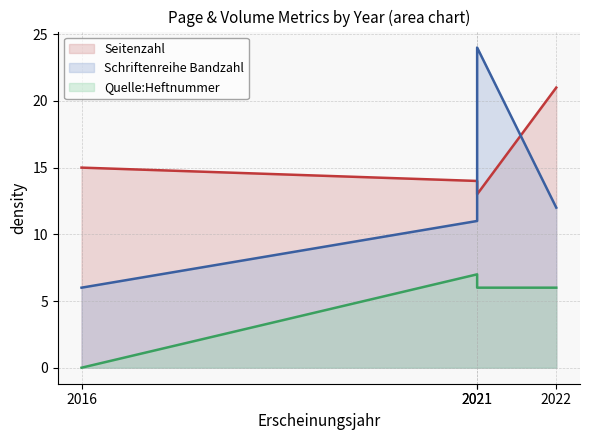

Between which two adjacent categories do Schriftenreihe Bandzahl (line) and Seitenzahl (line) first intersect?

2021 and 2021